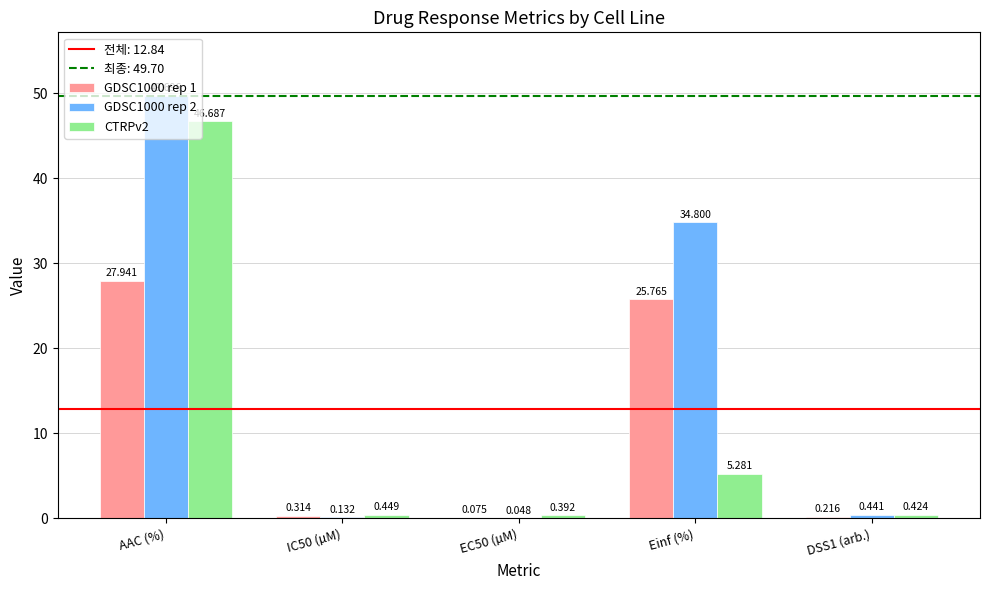

Is the value of GDSC1000 rep 1 at DSS1 (arb.) greater than the value of GDSC1000 rep 2 at AAC (%)?

No